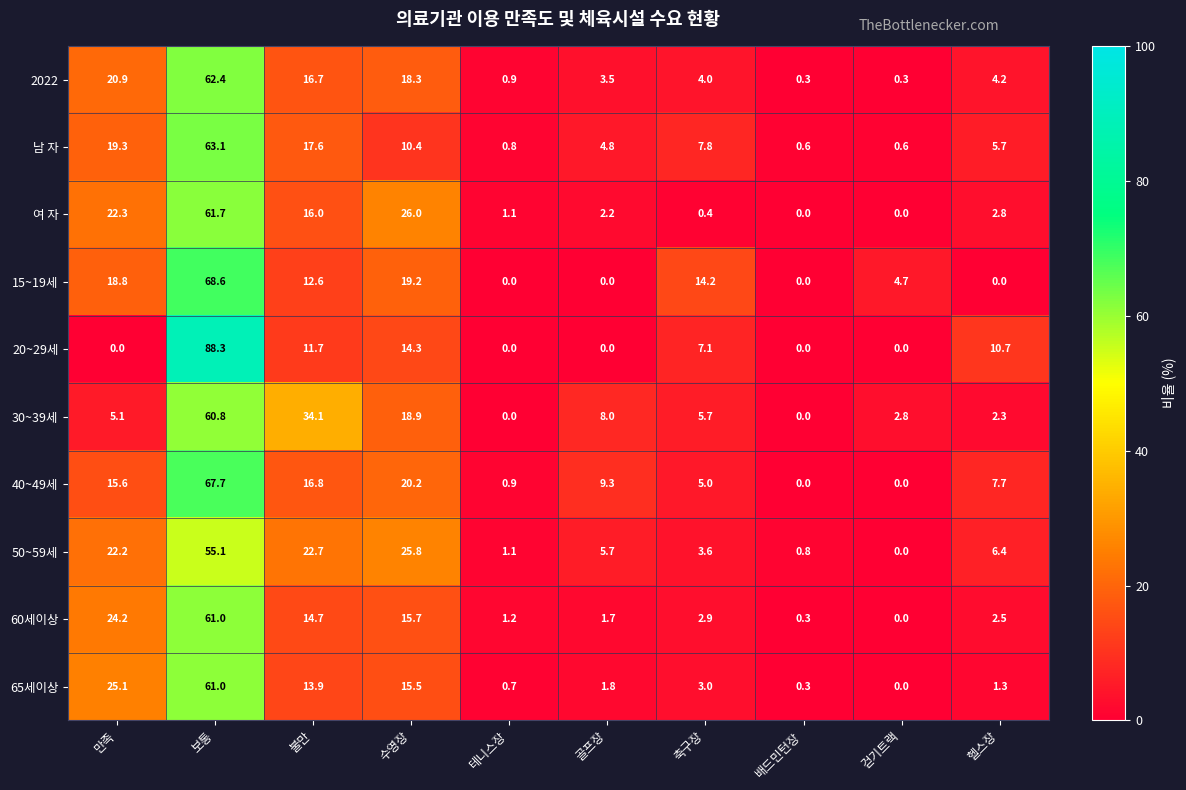

What value does the 2022 series have at 걷기트랙?

0.3